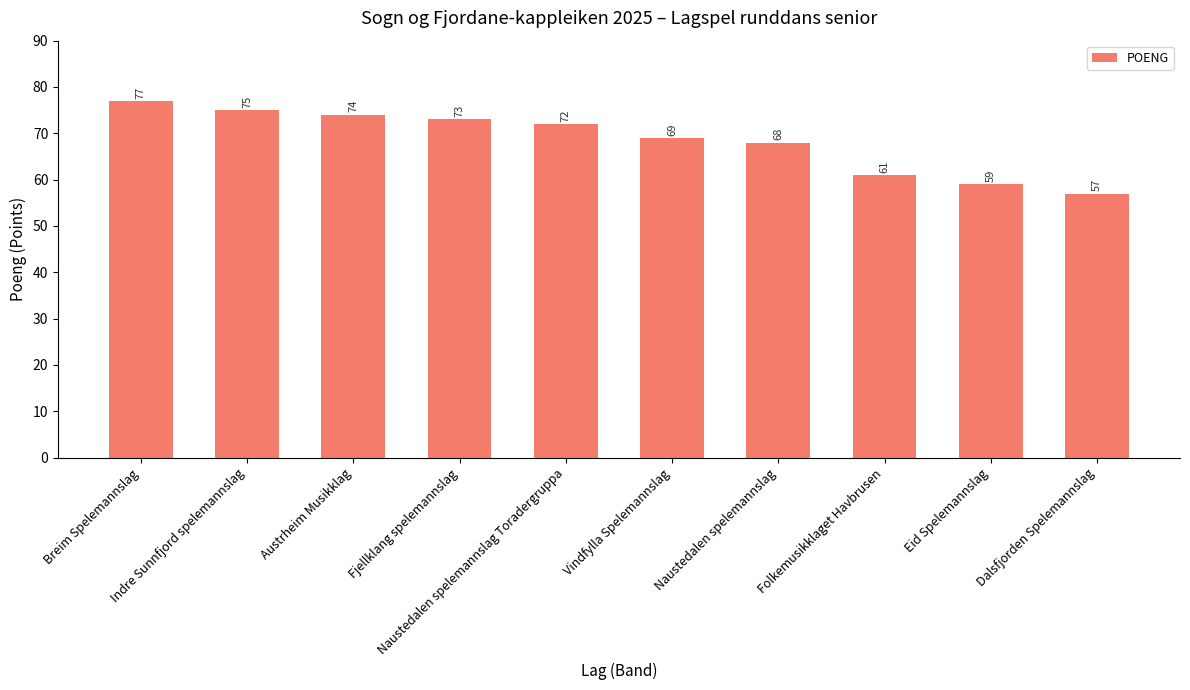

What is the label of the 3rd bar from the left?

Austrheim Musikklag